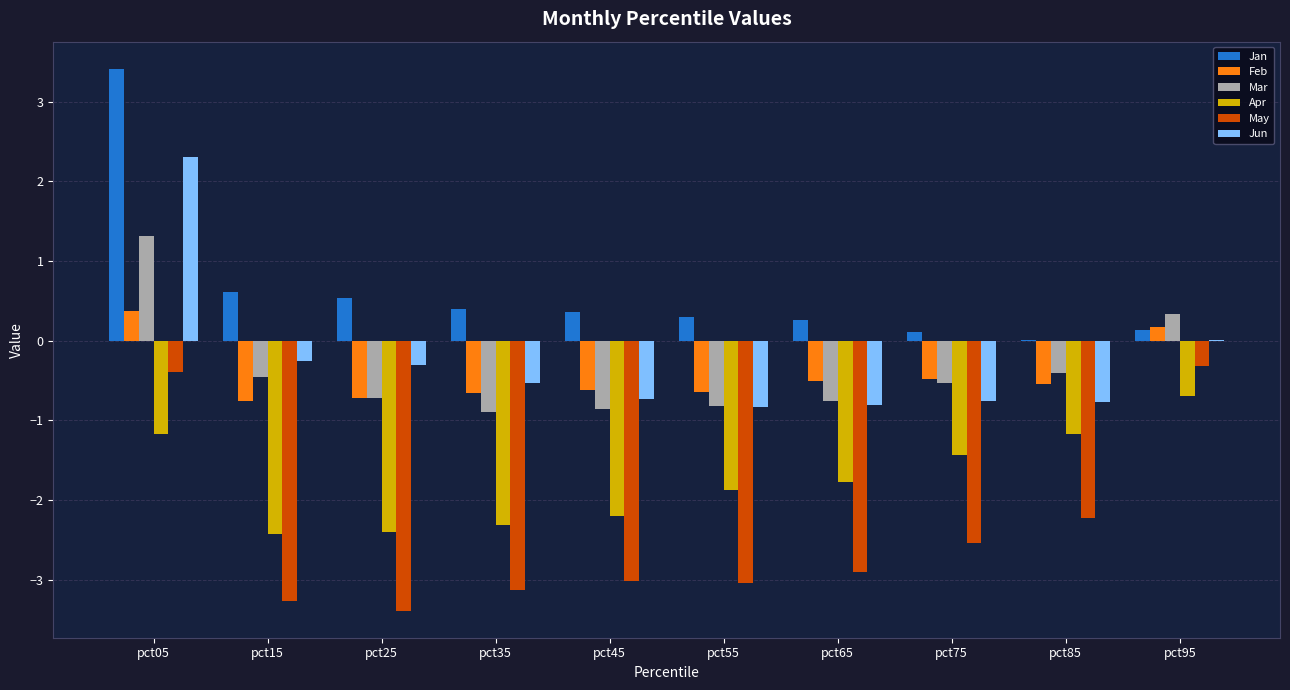

The value of Feb at pct45 is -0.3. True or false?

False